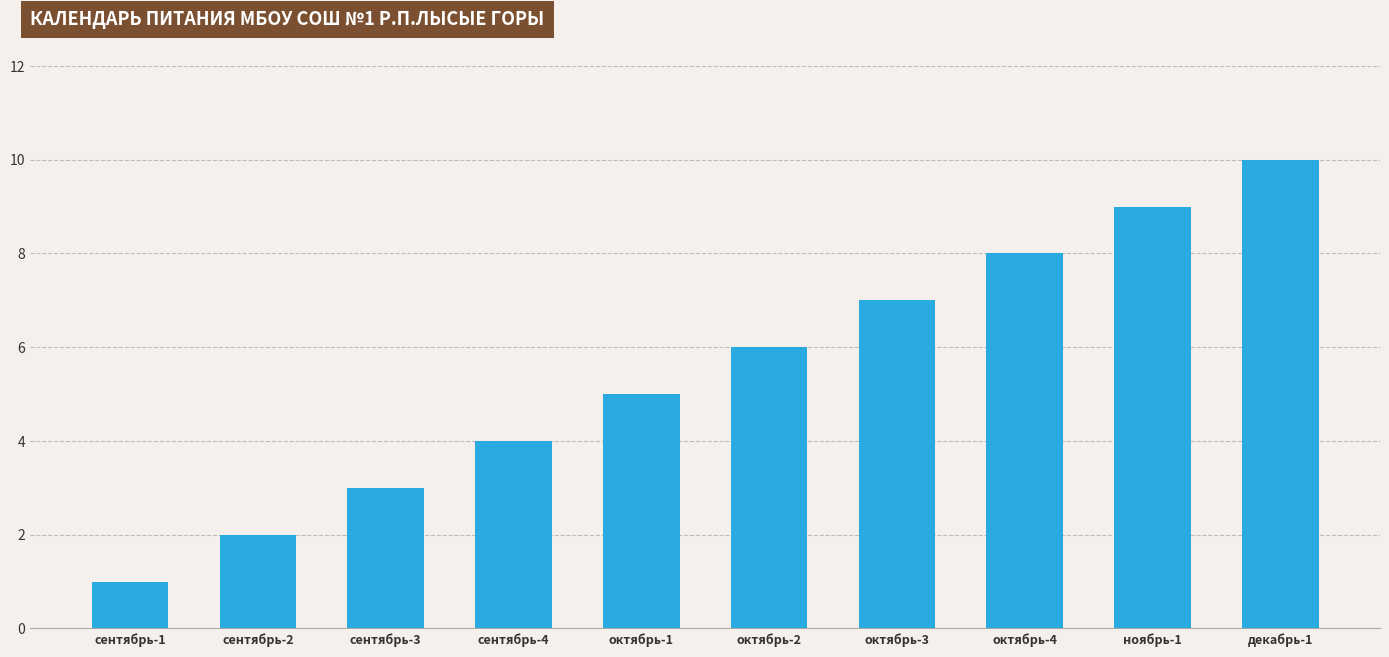

The chart shows a value of 3 at октябрь-3. True or false?

False